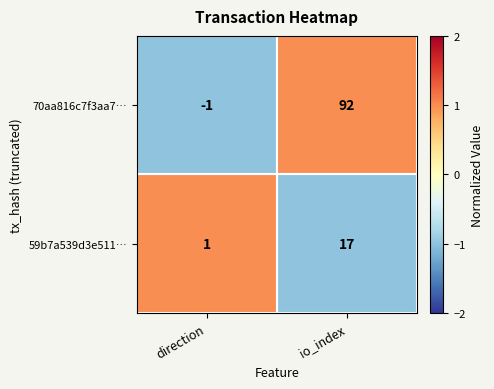

Which label corresponds to the smallest value in the chart?

direction